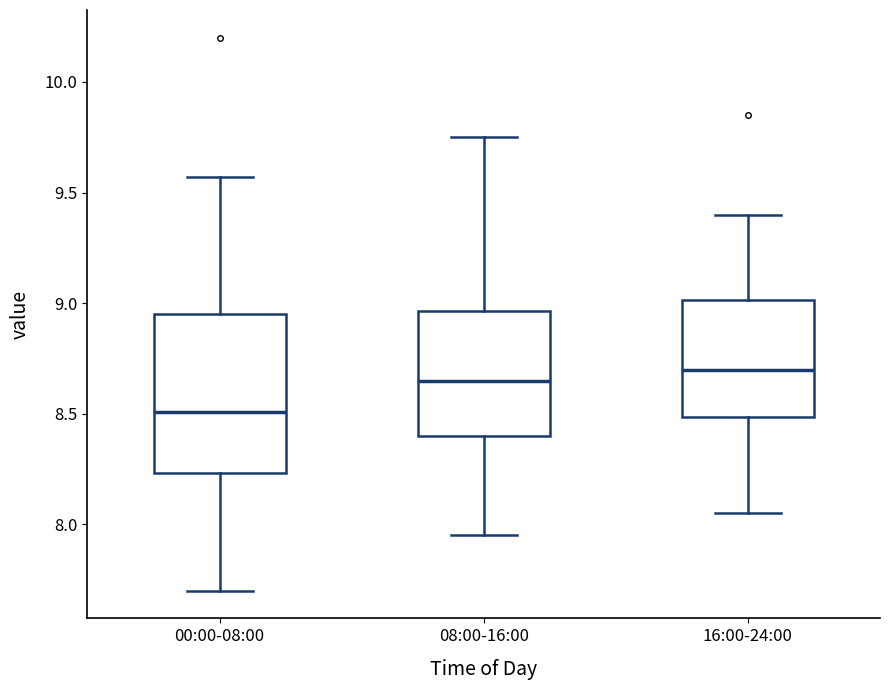

Reading left to right, read every box against the y-axis: the position of its median line, the range the box covers, and the ends of its whiskers. The values are not printed on the chart, so give them approximately, as read against the axis.

00:00-08:00: median 8.50, box 8.25 to 8.95, whiskers 7.70 to 9.55
08:00-16:00: median 8.65, box 8.40 to 8.95, whiskers 7.95 to 9.75
16:00-24:00: median 8.70, box 8.50 to 9.00, whiskers 8.05 to 9.40